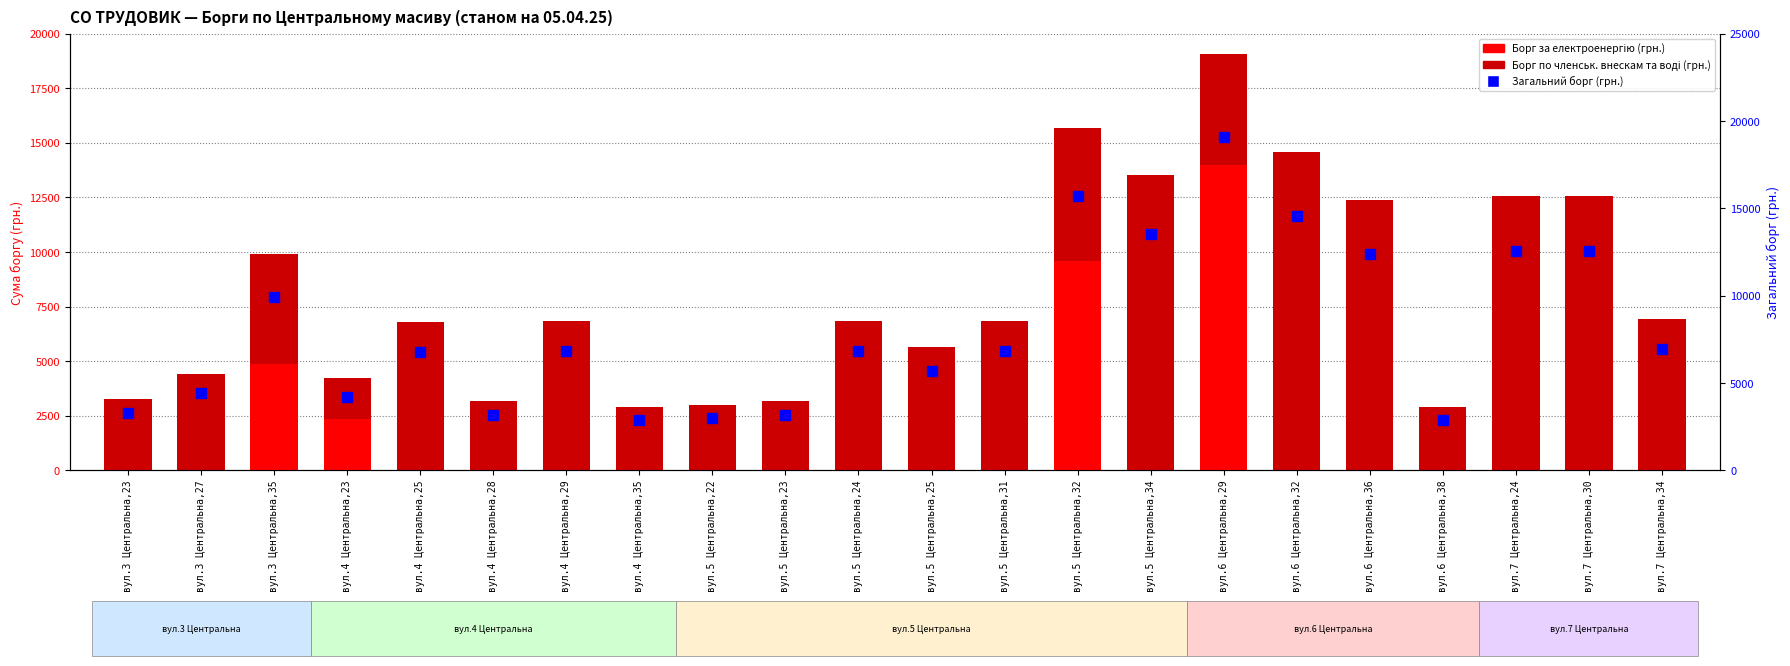

What is the difference between the Борг за спожиту електро-енергію (грн.) values at вул.5 Центральна,32 and вул.6 Центральна,38?

9605